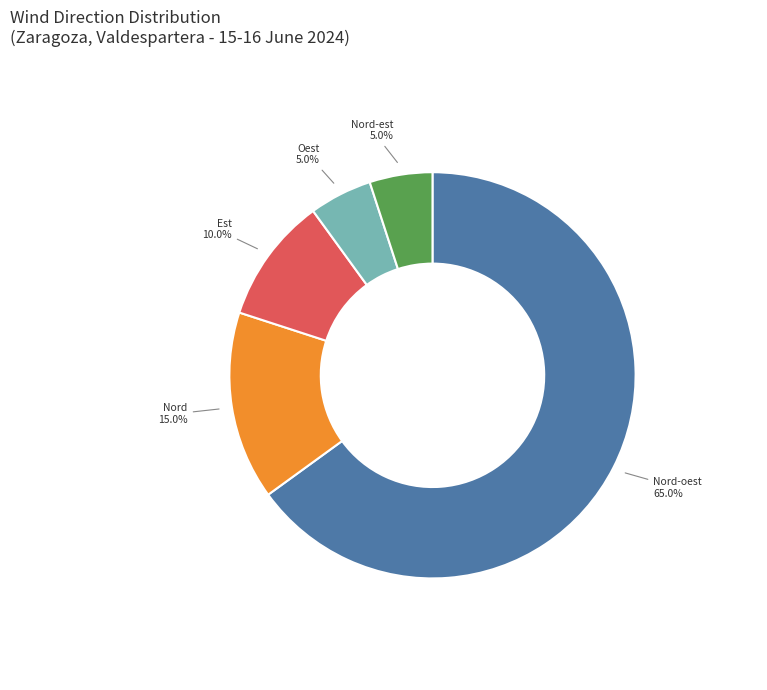

Is there a majority slice in this chart?

Yes